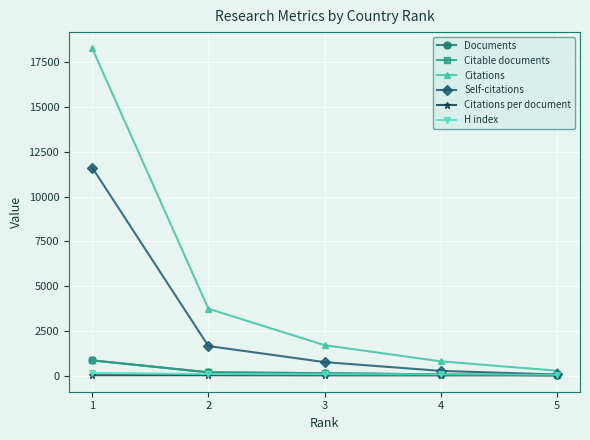

What is the greatest value displayed?

18282.0